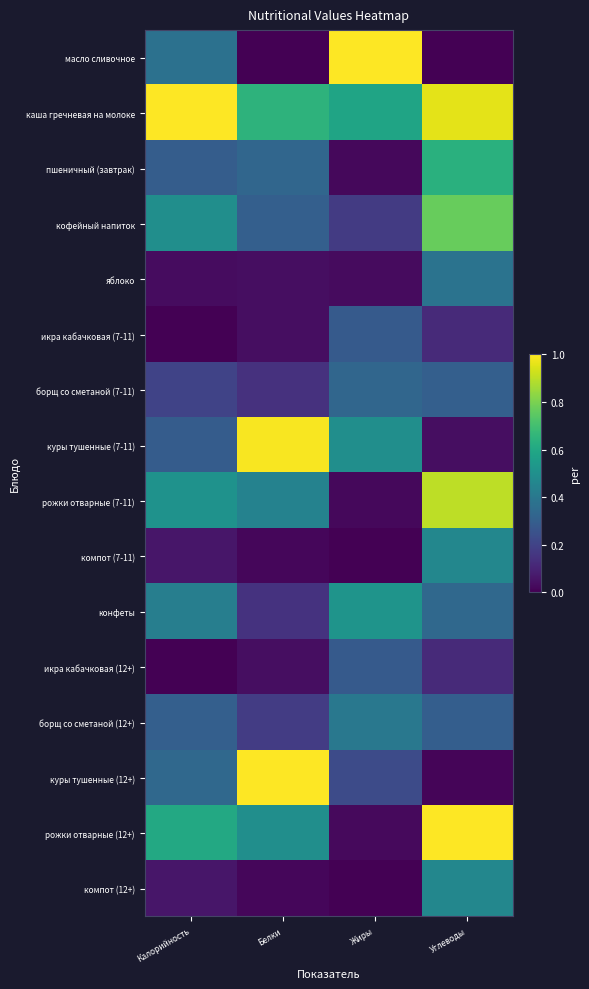

Which series has the largest total across all categories?

каша гречневая на молоке